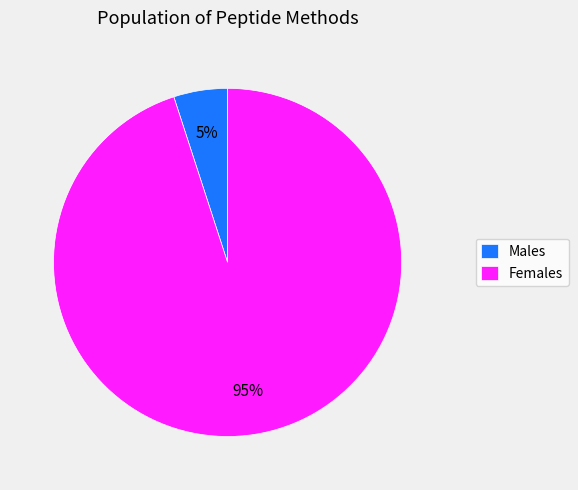

What is the largest slice in the pie chart?

Females